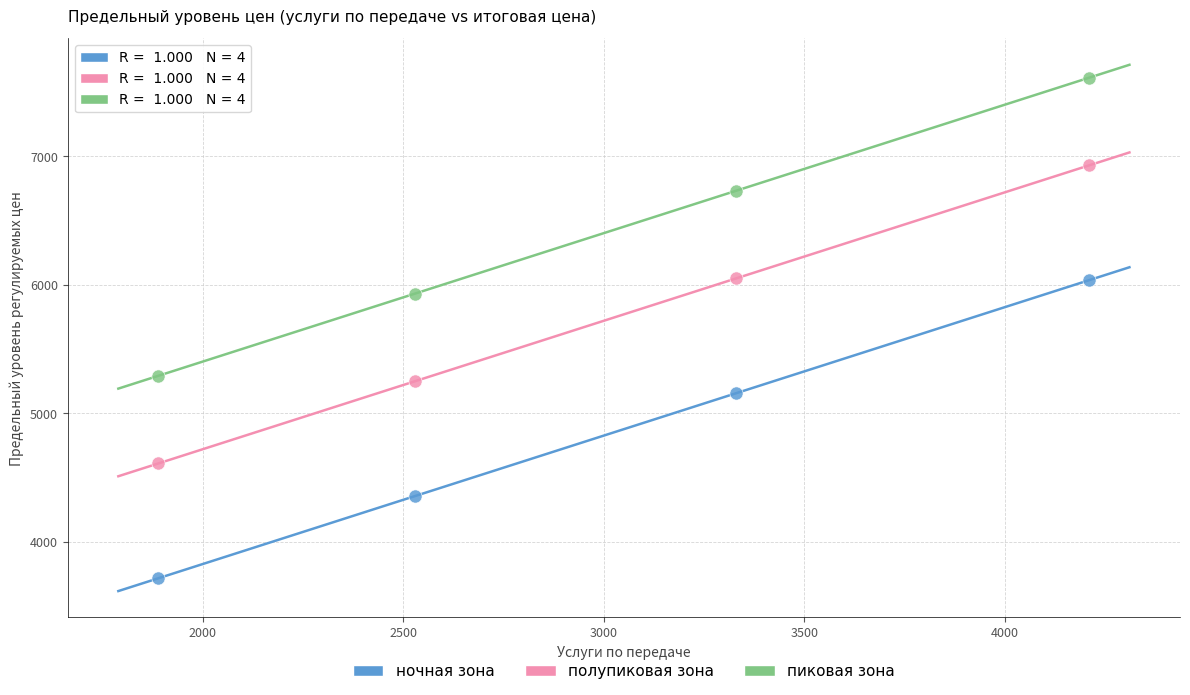

Across all series, what Y value is closest to 5665?

5933.4